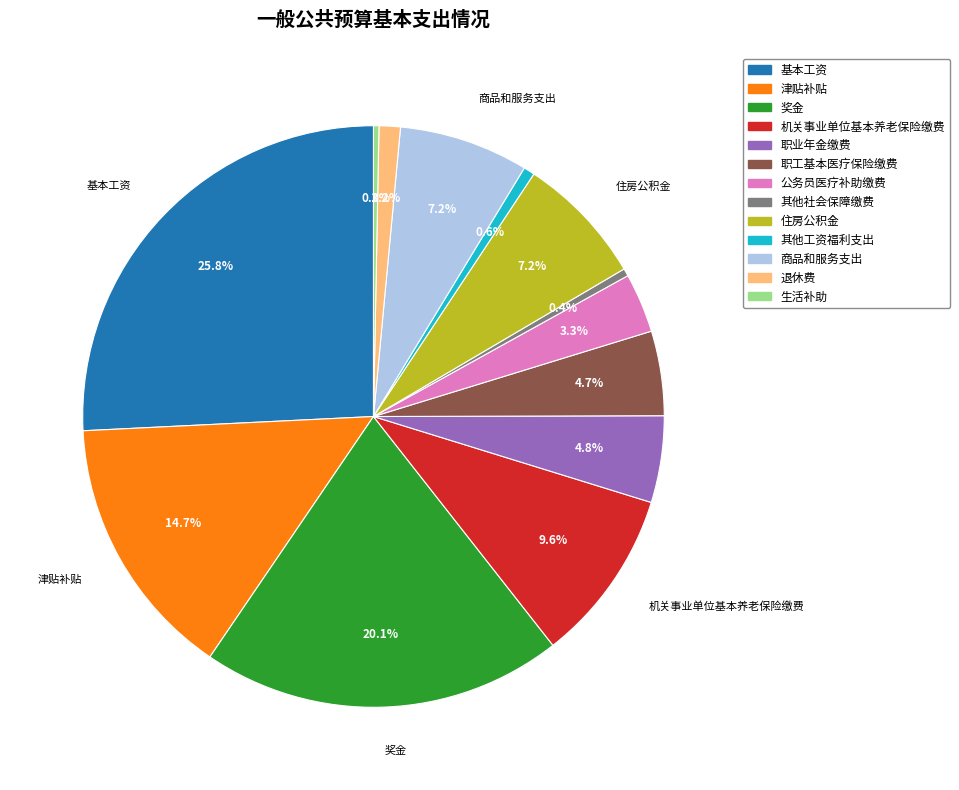

Which has a higher value, 商品和服务支出 or 生活补助?

商品和服务支出